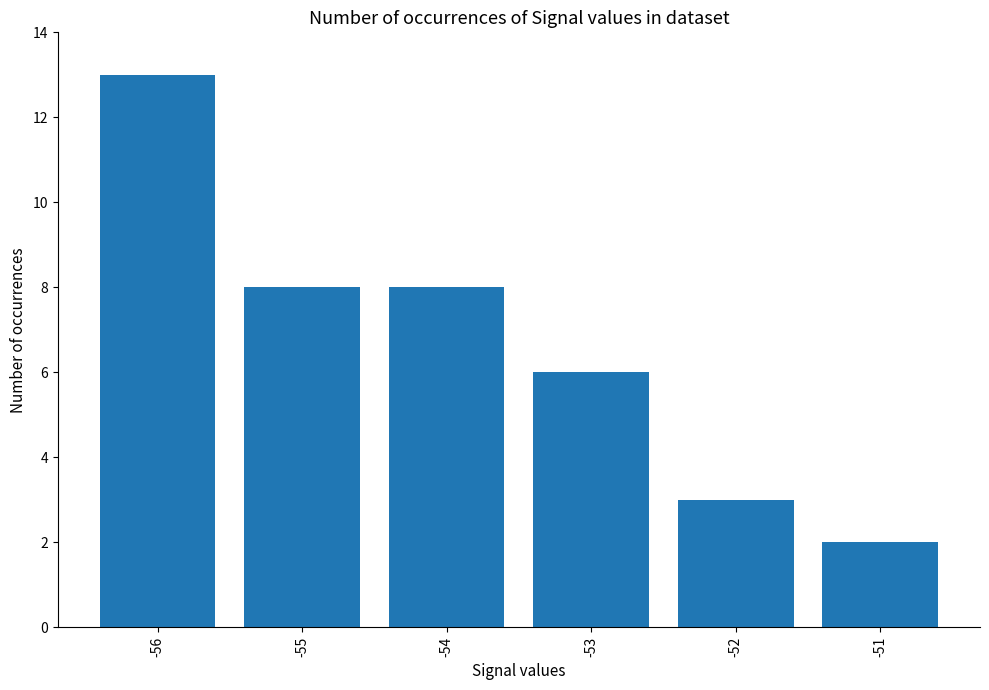

Reading right to left, transcribe all the data shown in this chart.

-51=2	-52=3	-53=6	-54=8	-55=8	-56=13